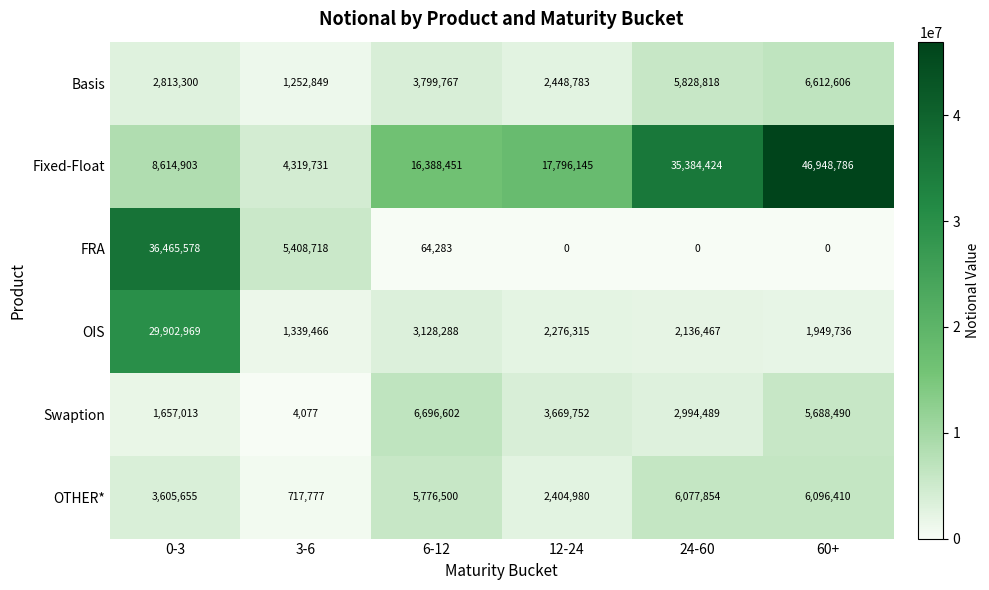

What is the difference between the maximum and second lowest values in the Basis series?

4163823